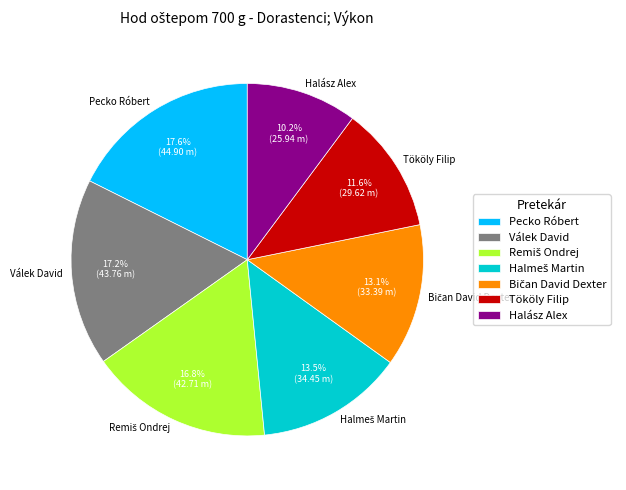

To the nearest percent, what percentage of the pie is Pecko Róbert?

18%